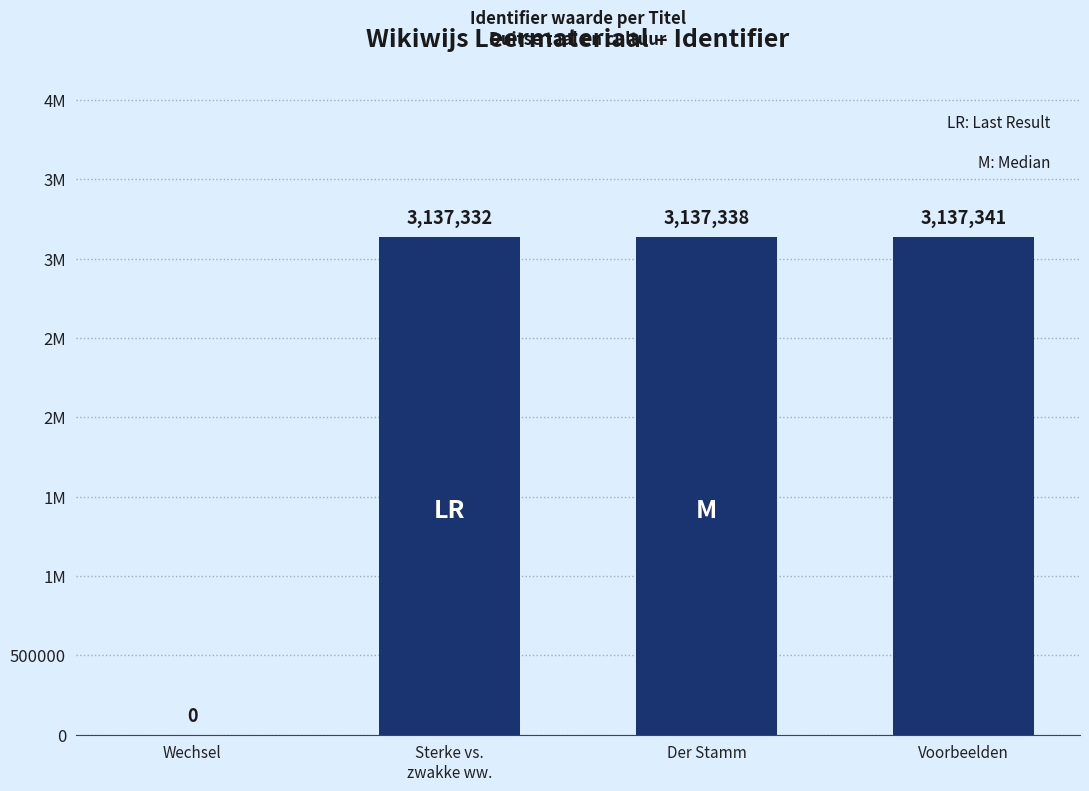

Reading right to left, what are all the values shown in this chart?

Voorbeelden=3137341	Der Stamm=3137338	Sterke vs.
zwakke ww.=3137332	Wechsel=0